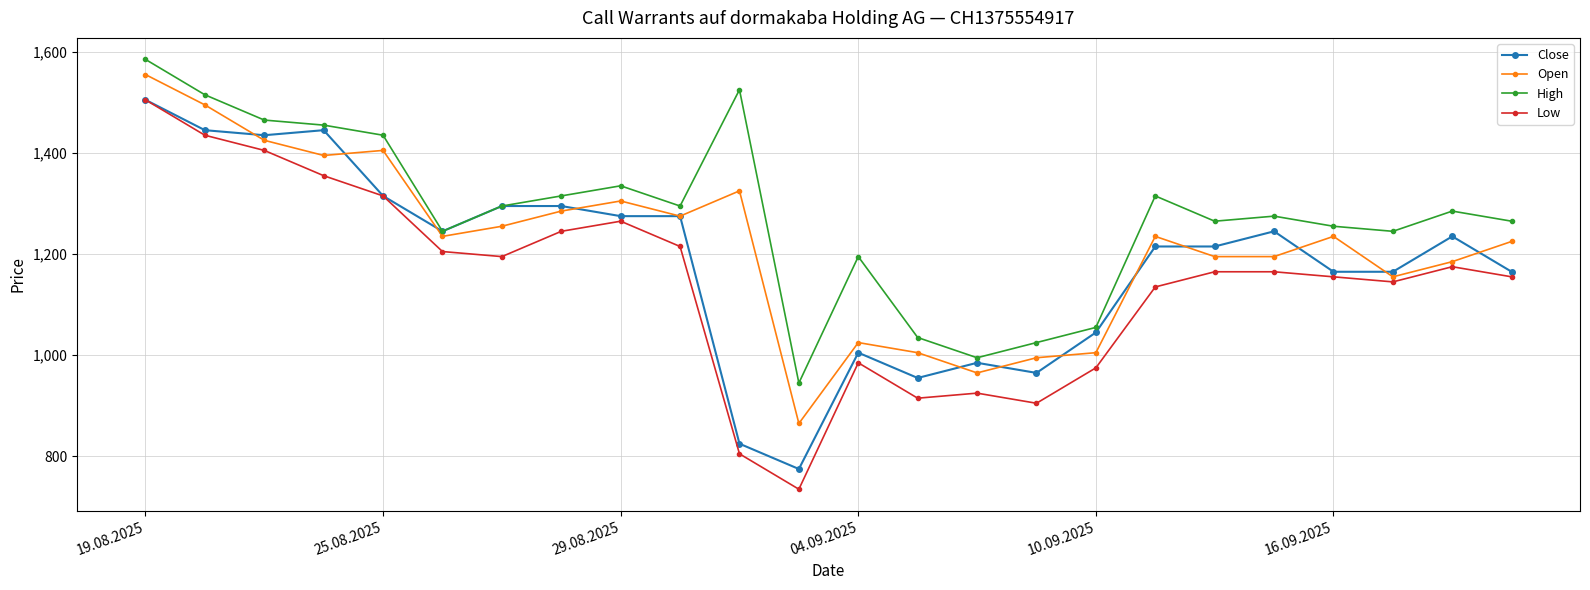

Which series has the largest total across all categories?

High